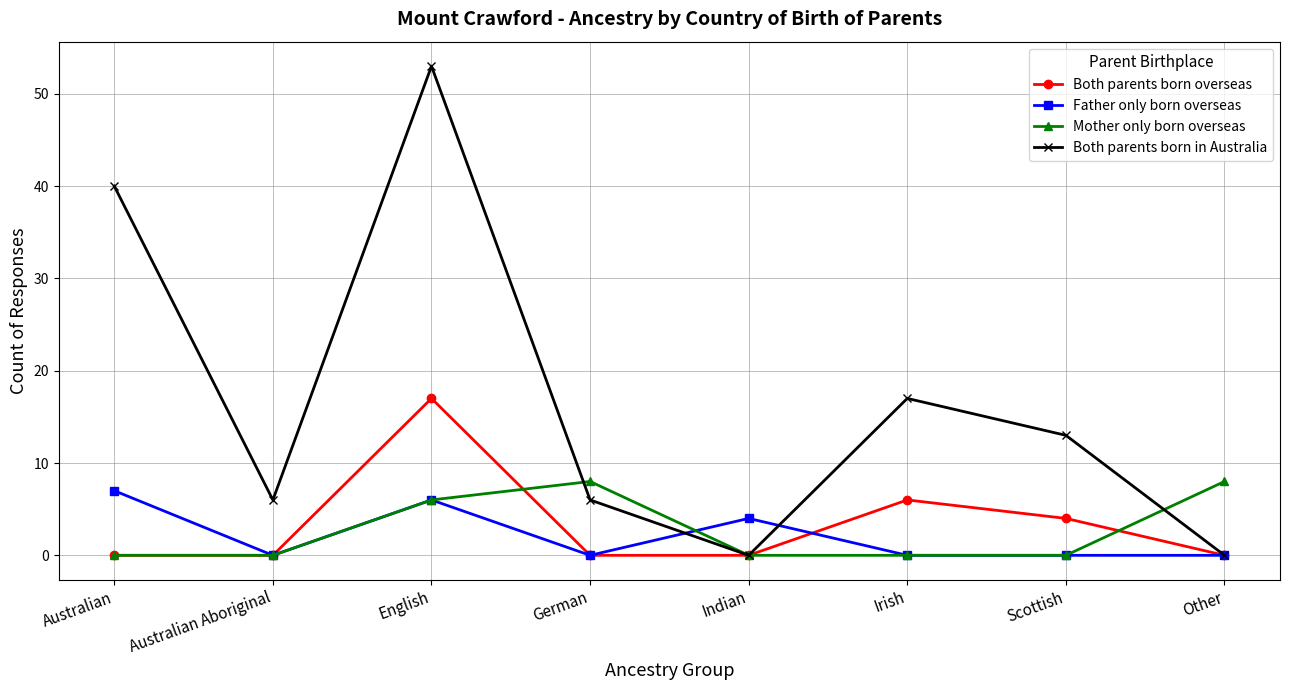

What is the difference between the highest and lowest values at Other?

8